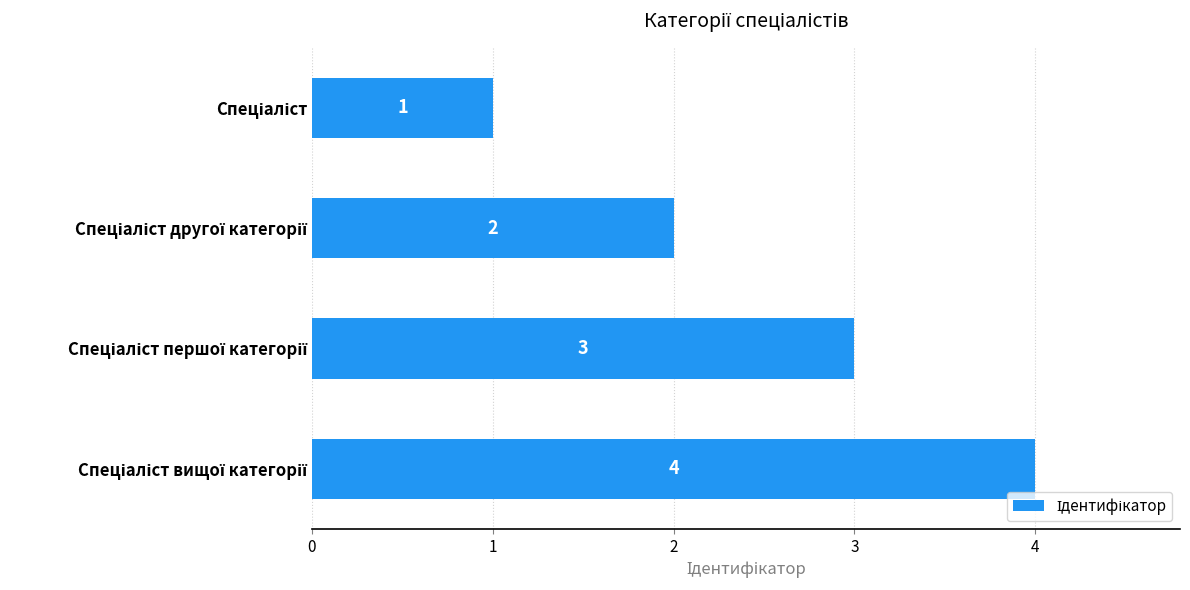

What is the sum of all values?

10